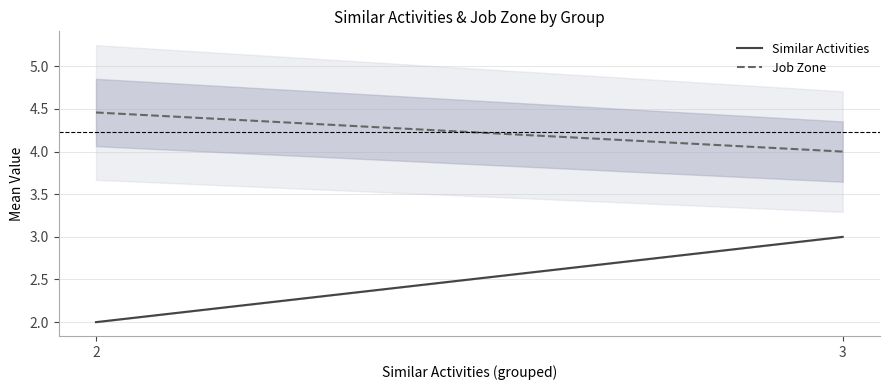

How many Job Zone values are between 4 and 5?

2